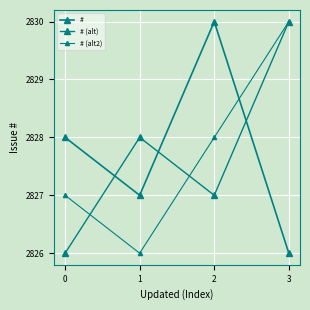

What is the minimum value shown in the chart?

2826